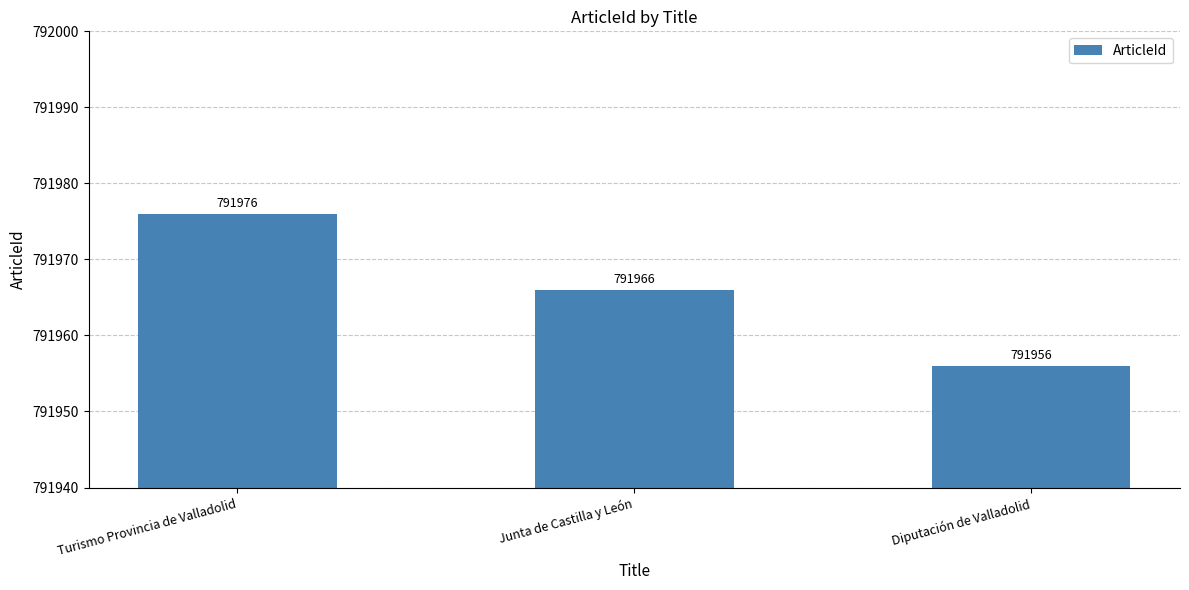

Are the bars grouped side by side (vs. stacked)?

No